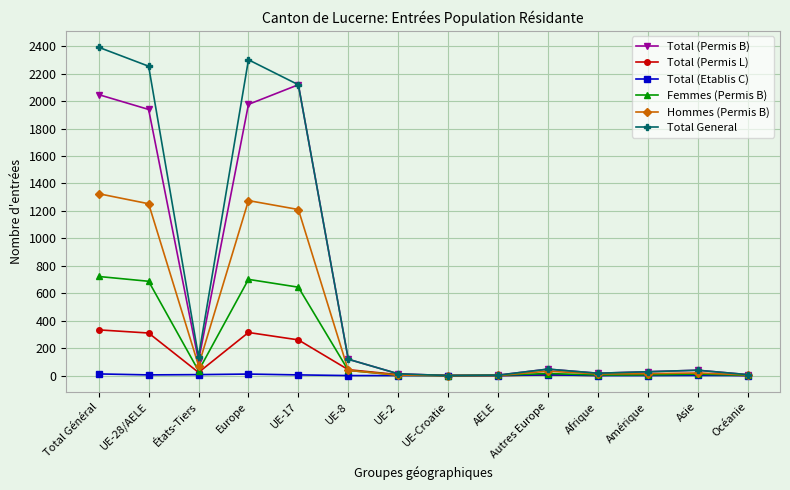

At which category is the sum across all series the highest?

Total Général